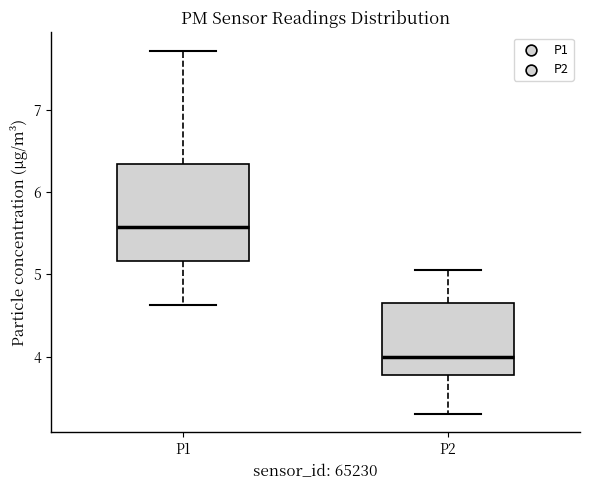

Where is the upper edge of the box for P2 on the y-axis? The values are not printed on the chart, so give them approximately, as read against the axis.

4.6